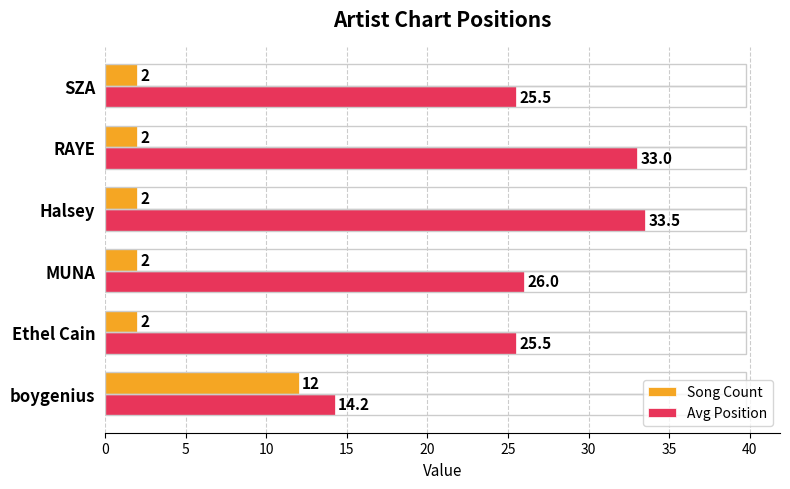

Rank the series at SZA from lowest to highest value.

Song Count, Avg Position